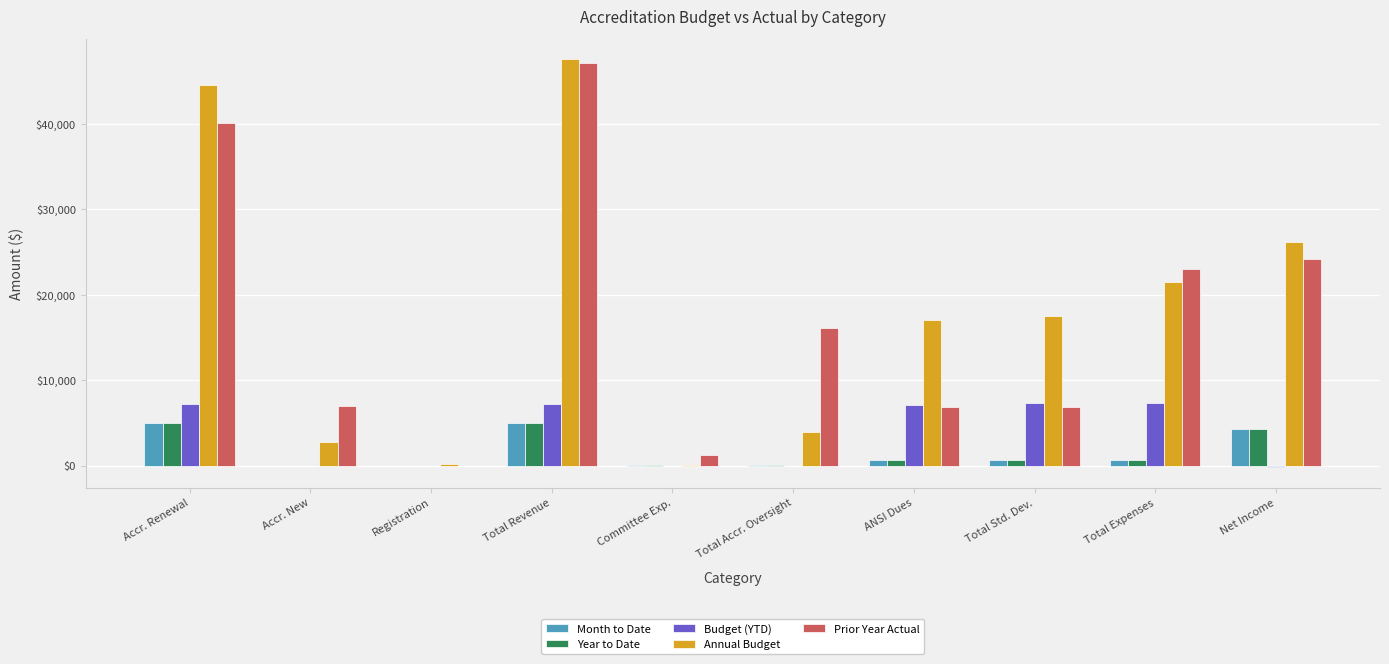

Between Accr. Renewal and Accr. New, which series saw the biggest shift?

Annual Budget